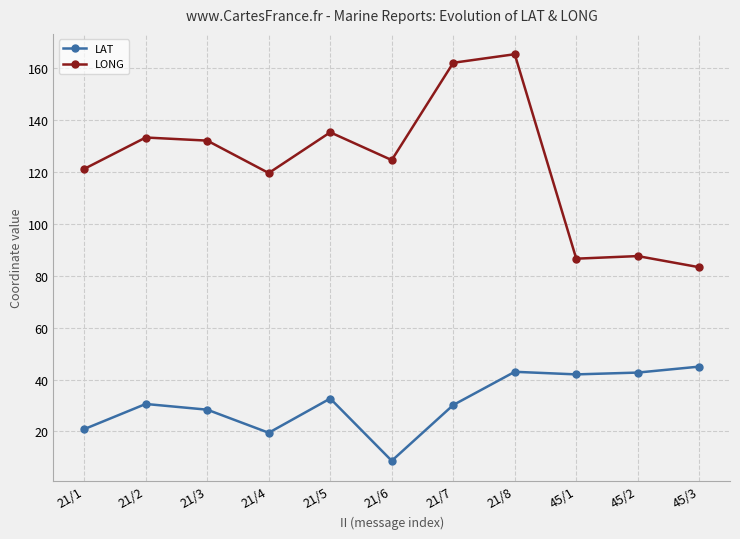

What is the difference between the LAT values at 21/8 and 45/2?

0.3